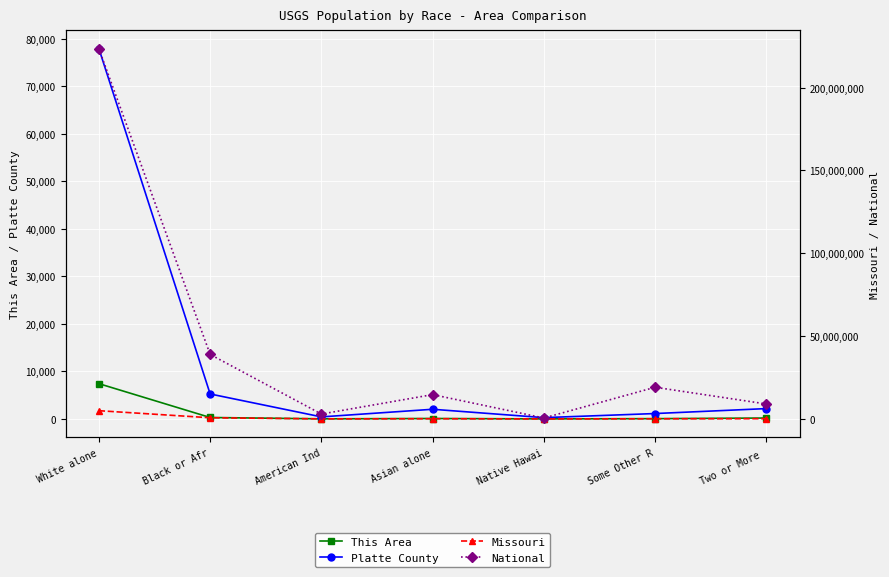

How many lines are shown in the chart?

4